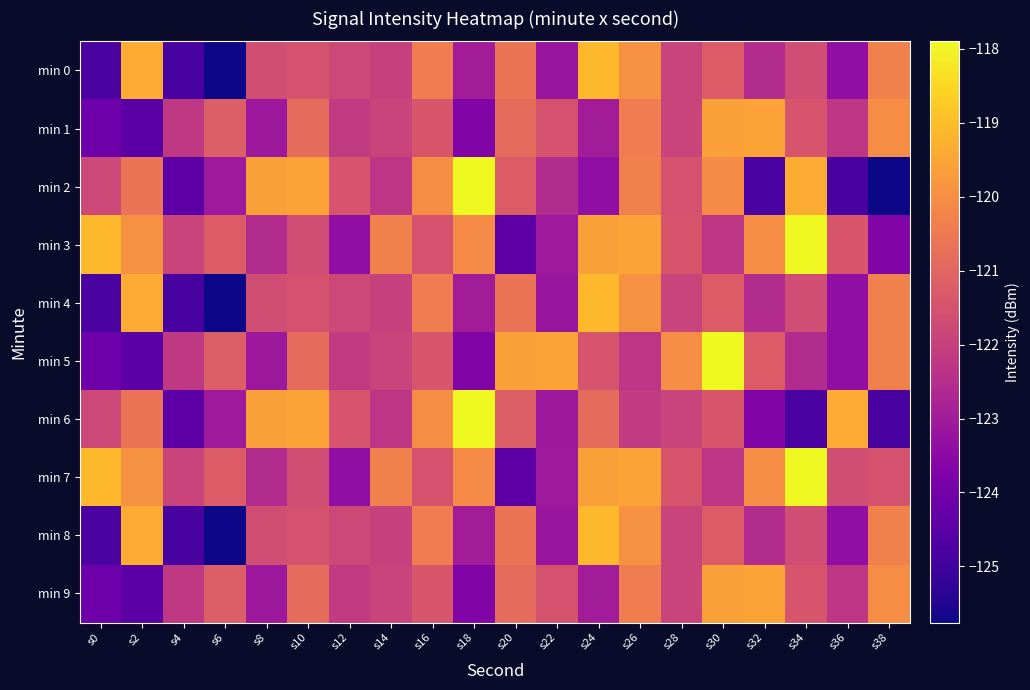

Rank the series by their maximum value, from lowest to highest.

min 1, min 9, min 0, min 4, min 8, min 2, min 3, min 5, min 6, min 7